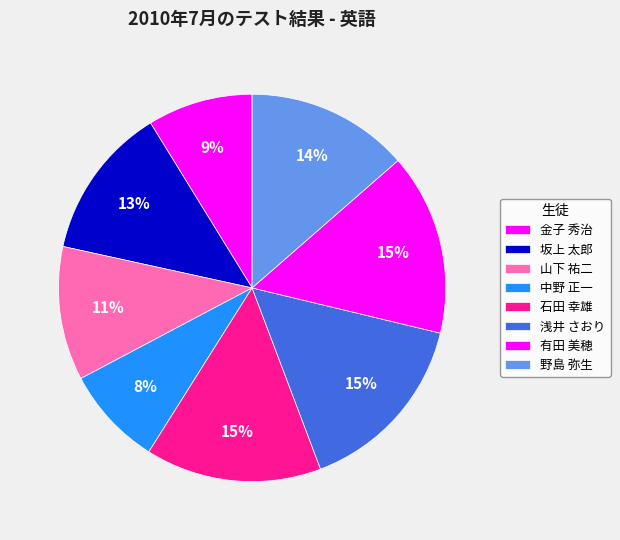

How many segments does this pie chart have?

8